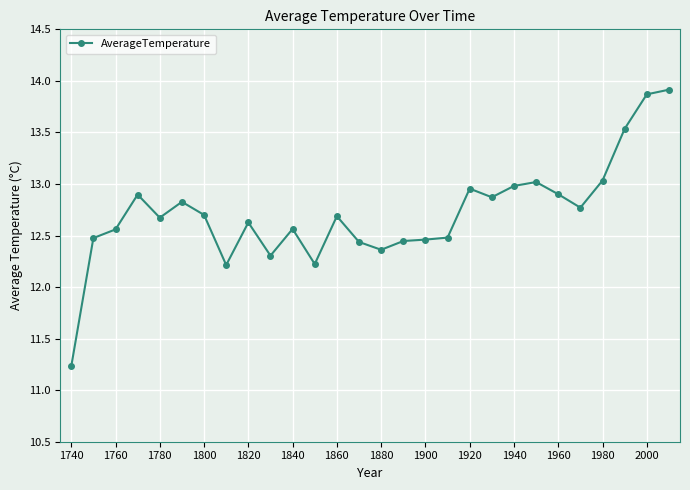

What is the difference between the maximum and second lowest values?

1.7